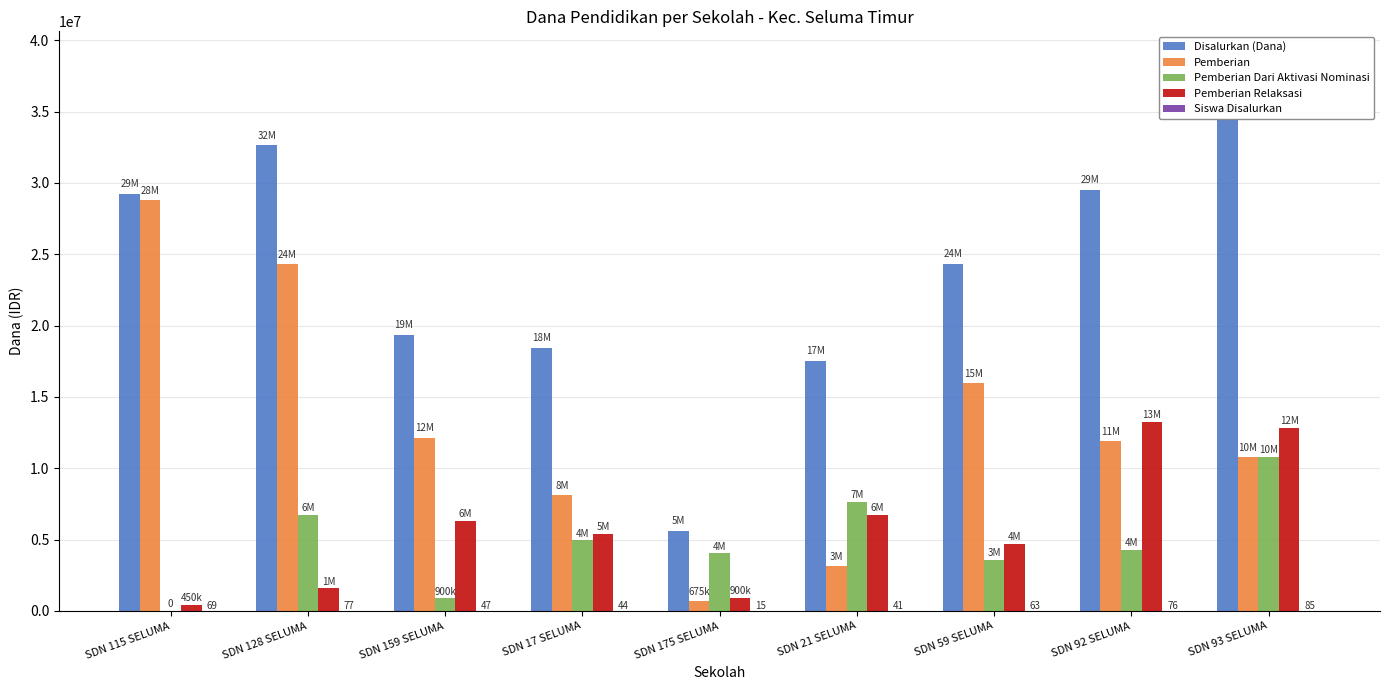

Which label corresponds to the largest value in the chart?

SDN 93 SELUMA